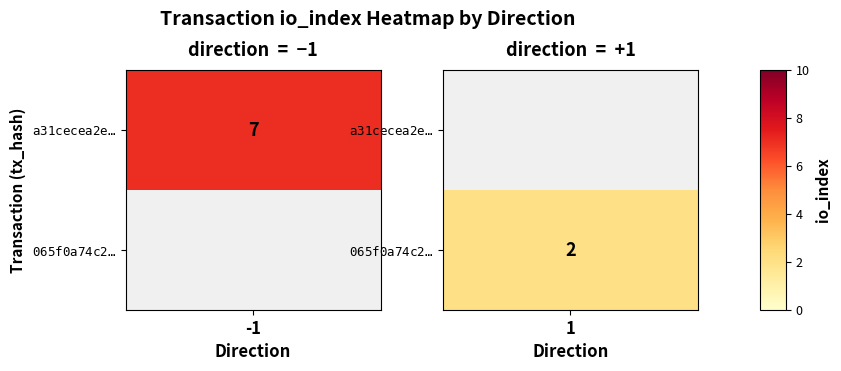

What is the ratio of the value at values to the value at 1?

3.5